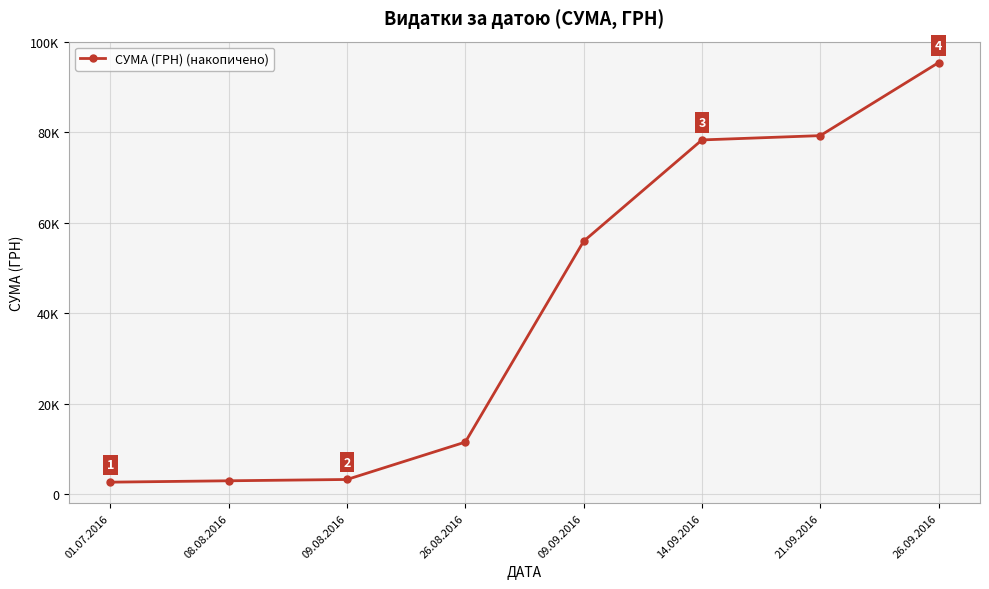

Does the chart have visible grid lines?

Yes